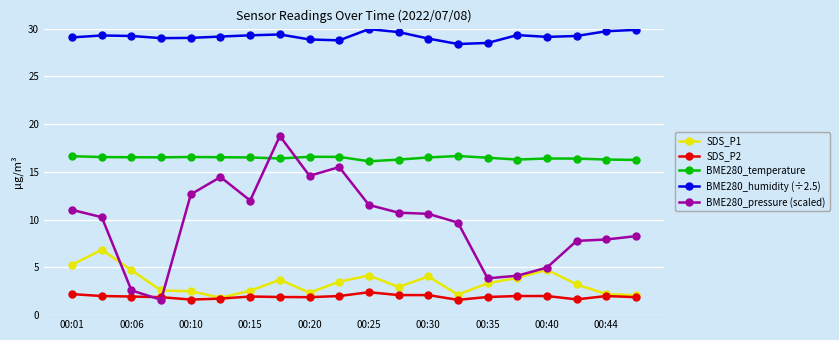

At how many categories does at least one series exceed 20?

20